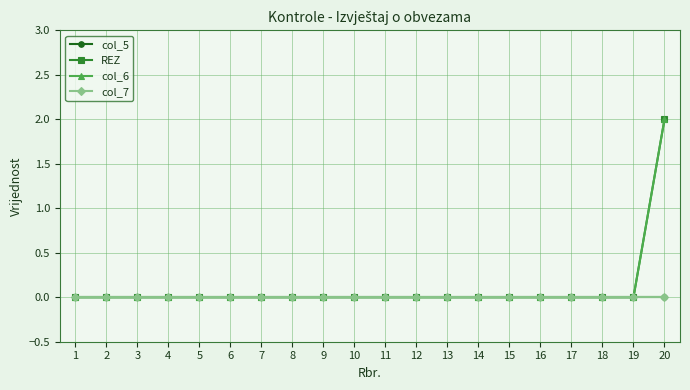

Is it true that col_5 equals 0 at 18?

True